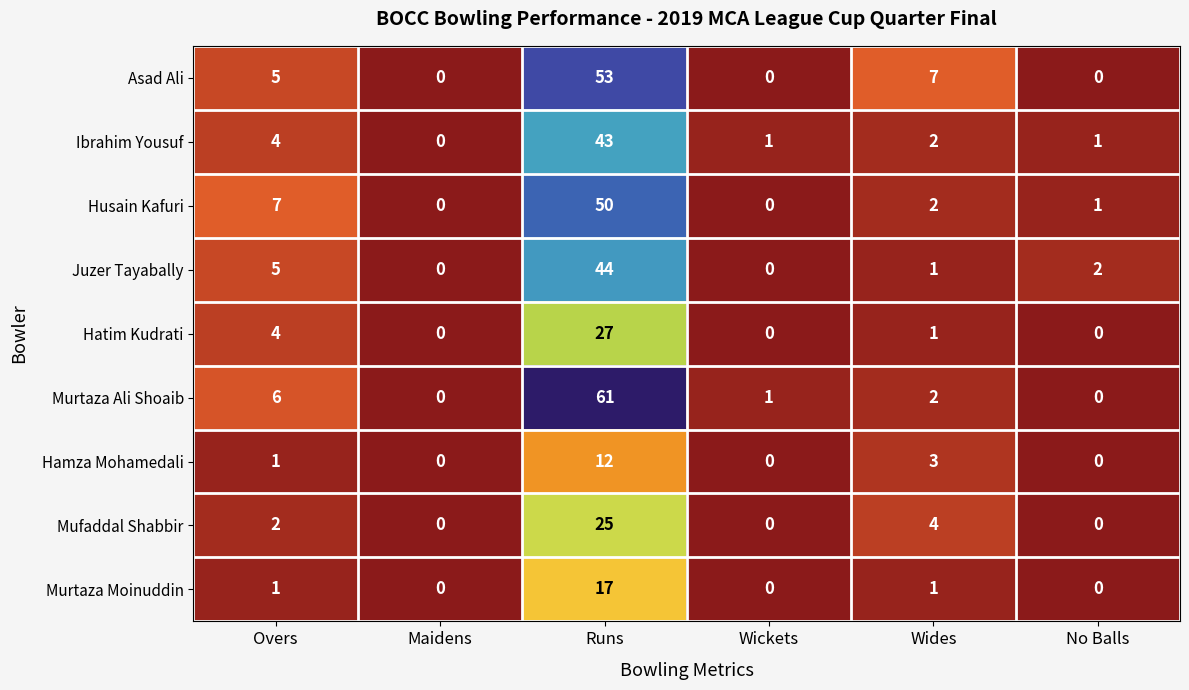

What is the maximum value shown in the chart?

61